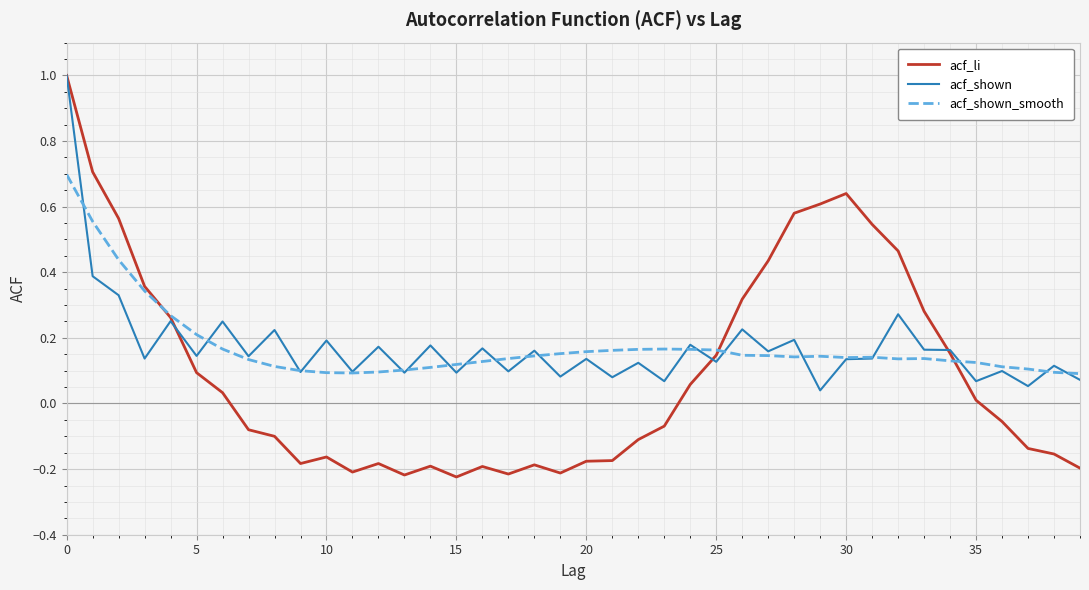

What is the highest value of the acf_li series?

1.0